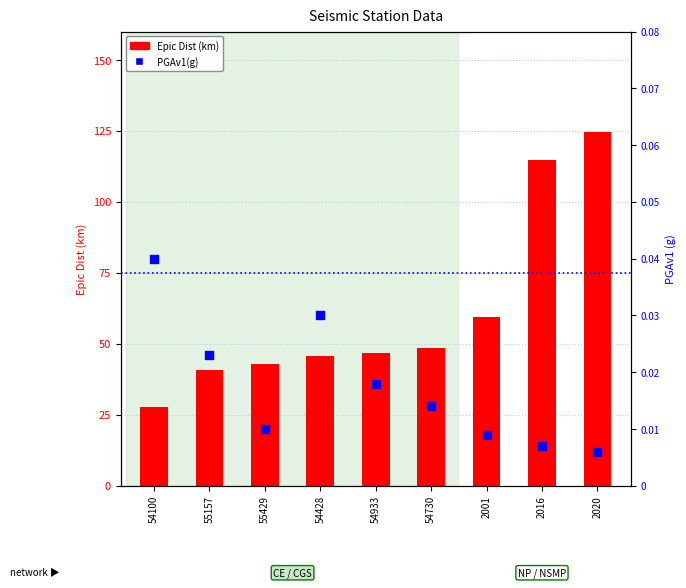

Which series has the widest spread of Y values?

Epic Dist (km)